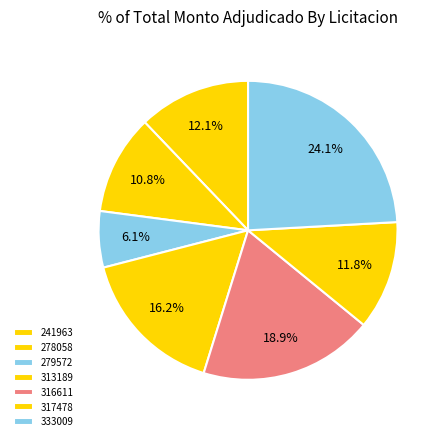

How many segments does this pie chart have?

7